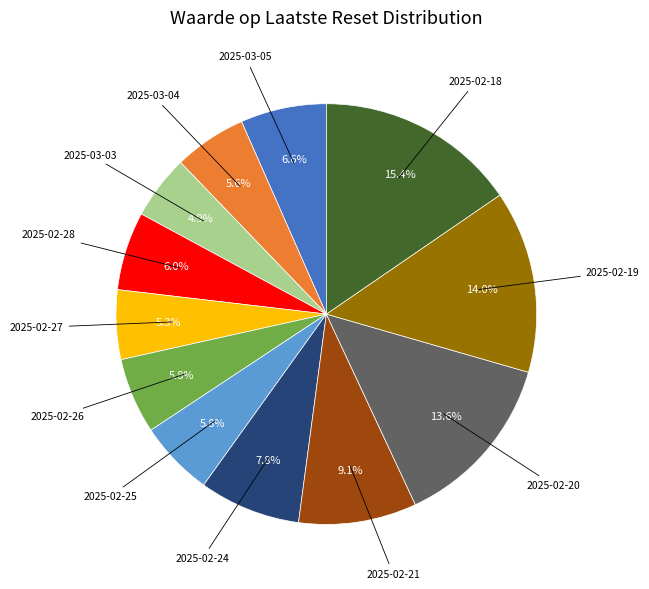

Does any single category account for the majority?

No